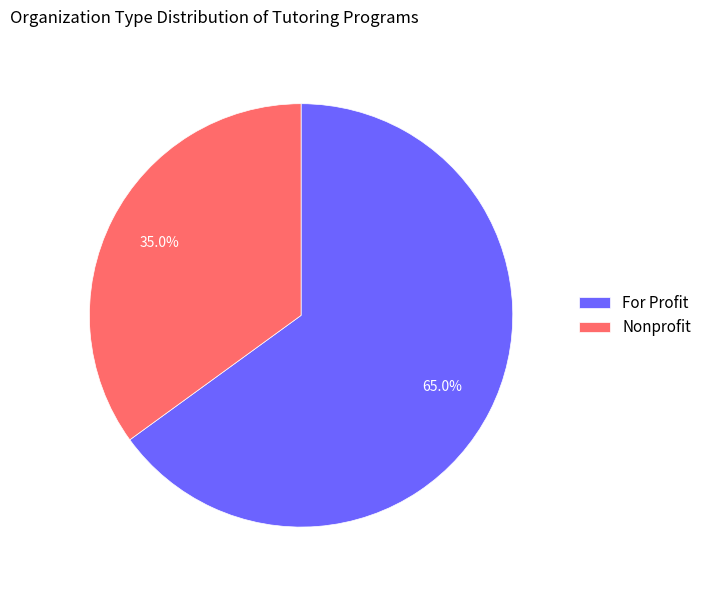

Does Nonprofit represent more than half of the total?

No